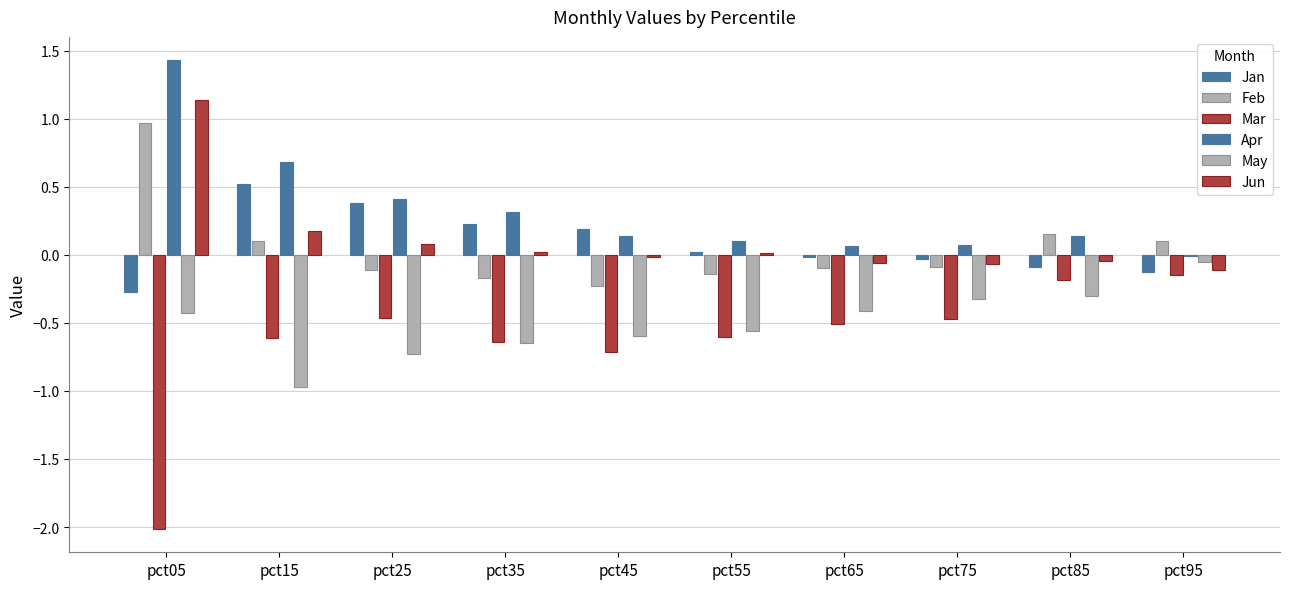

Reading left to right, what are all the values shown in this chart?

Jan: pct05=-0.3	pct15=0.5	pct25=0.4	pct35=0.2	pct45=0.2	pct55=0.0	pct65=-0.0	pct75=-0.0	pct85=-0.1	pct95=-0.1
Feb: pct05=1.0	pct15=0.1	pct25=-0.1	pct35=-0.2	pct45=-0.2	pct55=-0.1	pct65=-0.1	pct75=-0.1	pct85=0.2	pct95=0.1
Mar: pct05=-2.0	pct15=-0.6	pct25=-0.5	pct35=-0.6	pct45=-0.7	pct55=-0.6	pct65=-0.5	pct75=-0.5	pct85=-0.2	pct95=-0.1
Apr: pct05=1.4	pct15=0.7	pct25=0.4	pct35=0.3	pct45=0.1	pct55=0.1	pct65=0.1	pct75=0.1	pct85=0.1	pct95=-0.0
May: pct05=-0.4	pct15=-1.0	pct25=-0.7	pct35=-0.6	pct45=-0.6	pct55=-0.6	pct65=-0.4	pct75=-0.3	pct85=-0.3	pct95=-0.1
Jun: pct05=1.1	pct15=0.2	pct25=0.1	pct35=0.0	pct45=-0.0	pct55=0.0	pct65=-0.1	pct75=-0.1	pct85=-0.0	pct95=-0.1